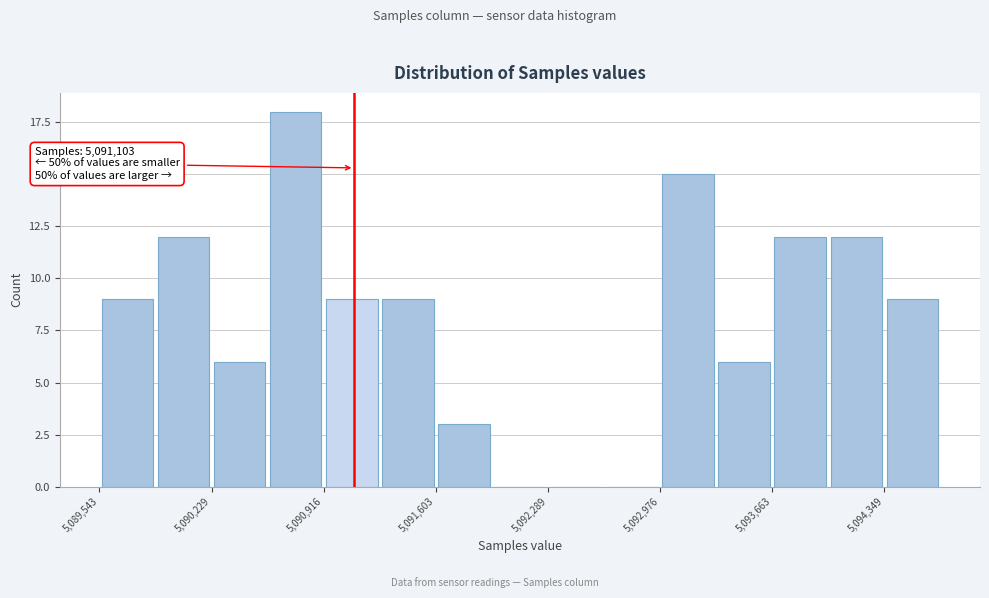

Read against the x-axis, roughly where is the centre of the tallest bar?

5090700